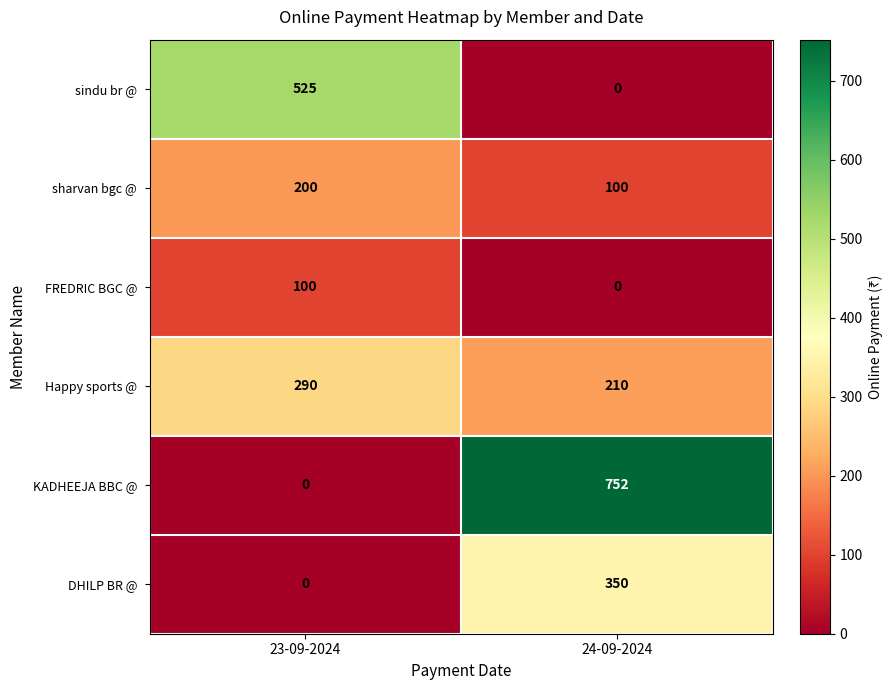

At which category is the sum across all series the highest?

24-09-2024